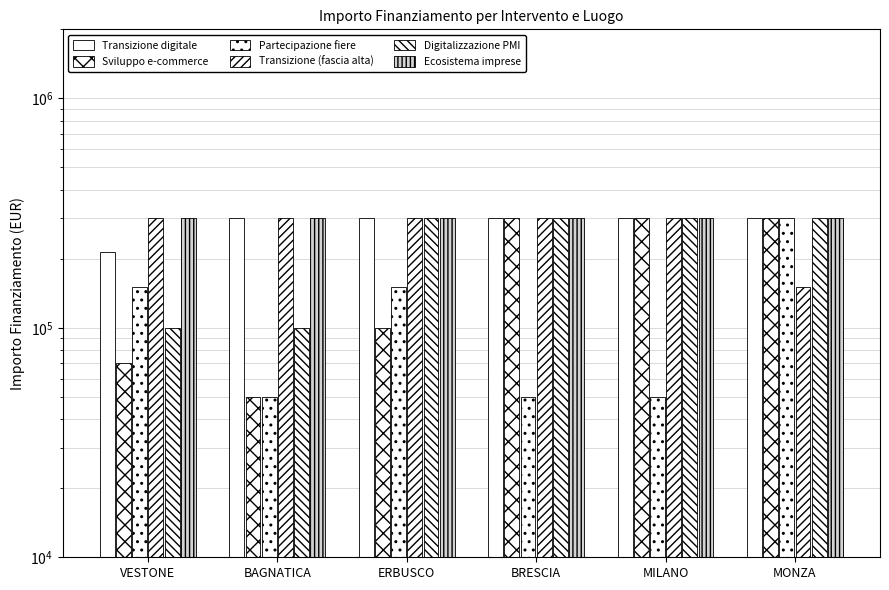

At which label is Partecipazione fiere closest to 175000?

VESTONE